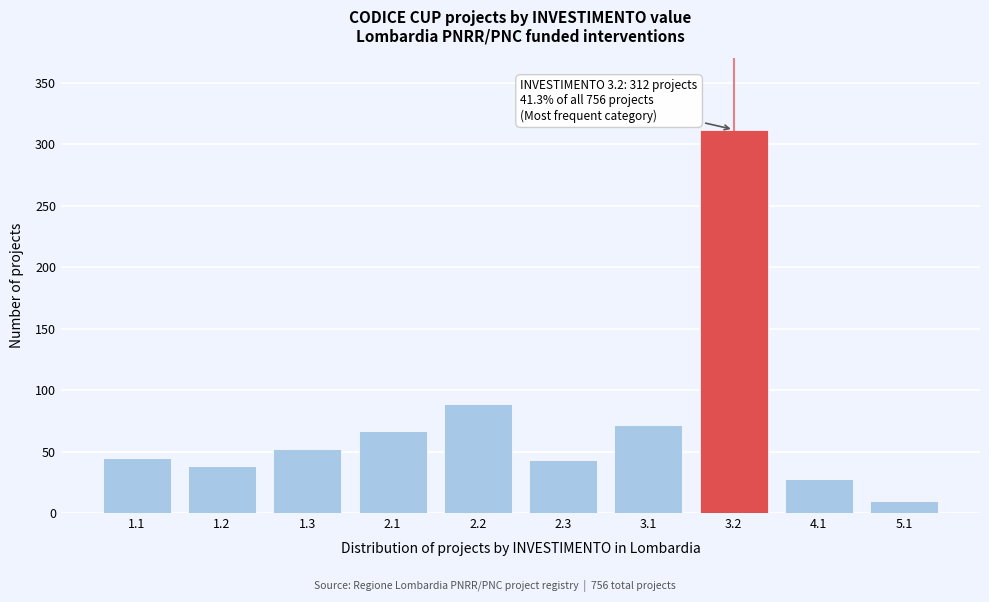

Reading right to left, transcribe all the data shown in this chart.

5.1=10	4.1=28	3.2=312	3.1=72	2.3=43	2.2=89	2.1=67	1.3=52	1.2=38	1.1=45